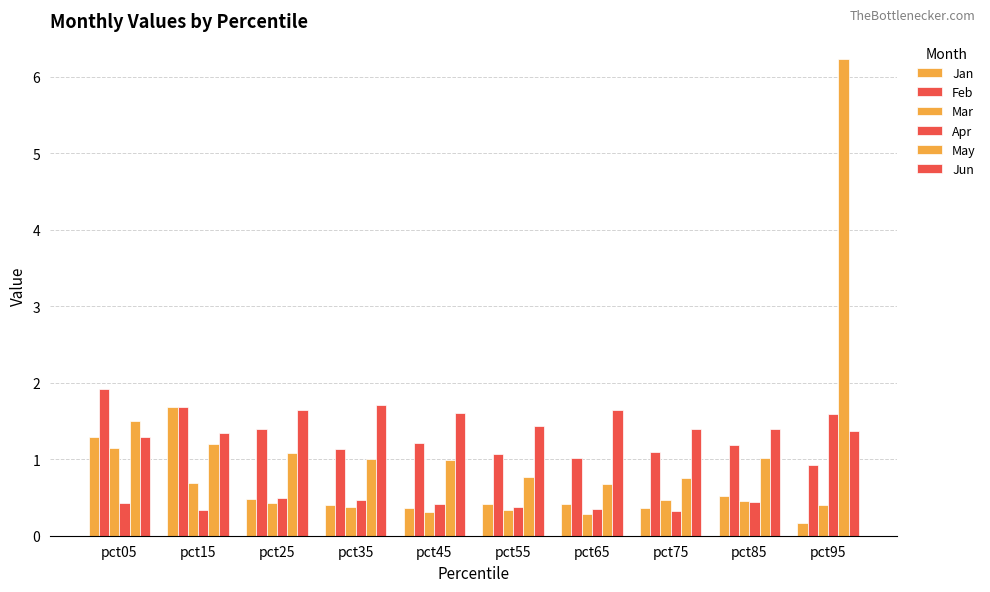

How many Jan values are between 0 and 1?

8